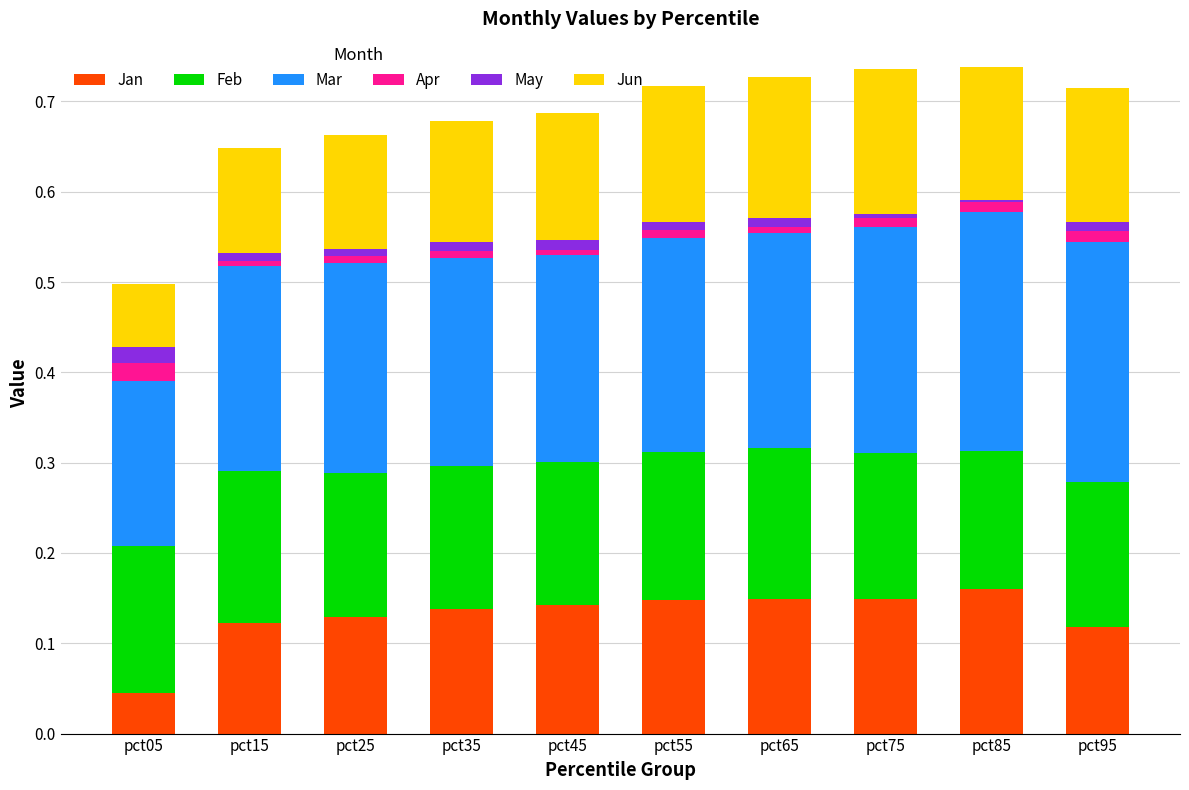

What is the total value across all series at pct05?

0.5